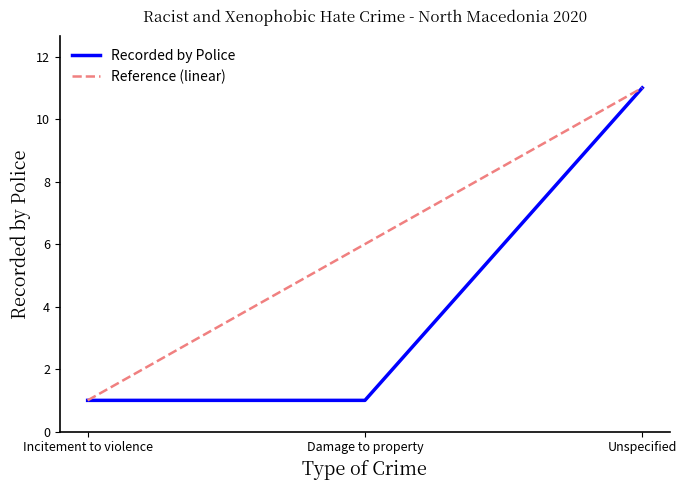

What are all the series names shown in the legend?

Recorded by Police, Reference (linear)